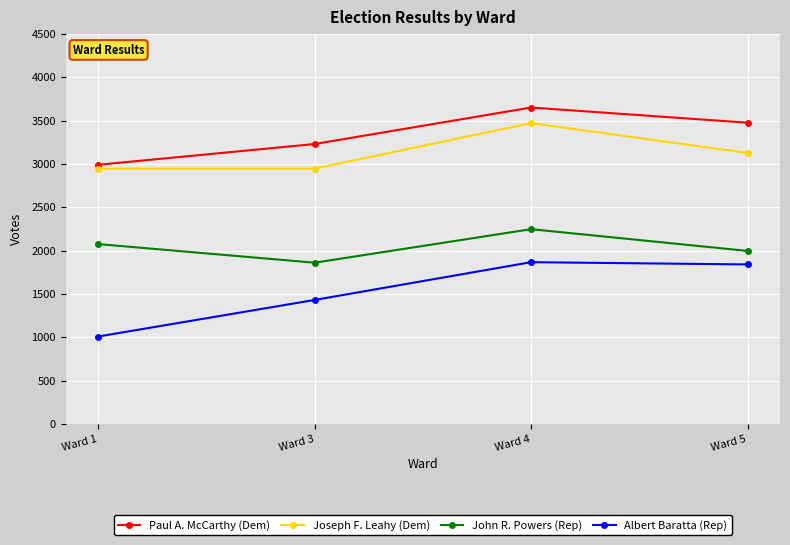

Reading left to right, what are all the values shown in this chart?

Paul A. McCarthy (Dem): Ward 1=2990	Ward 3=3230	Ward 4=3651	Ward 5=3476
Joseph F. Leahy (Dem): Ward 1=2946	Ward 3=2946	Ward 4=3471	Ward 5=3127
John R. Powers (Rep): Ward 1=2075	Ward 3=1860	Ward 4=2247	Ward 5=1996
Albert Baratta (Rep): Ward 1=1008	Ward 3=1430	Ward 4=1866	Ward 5=1840